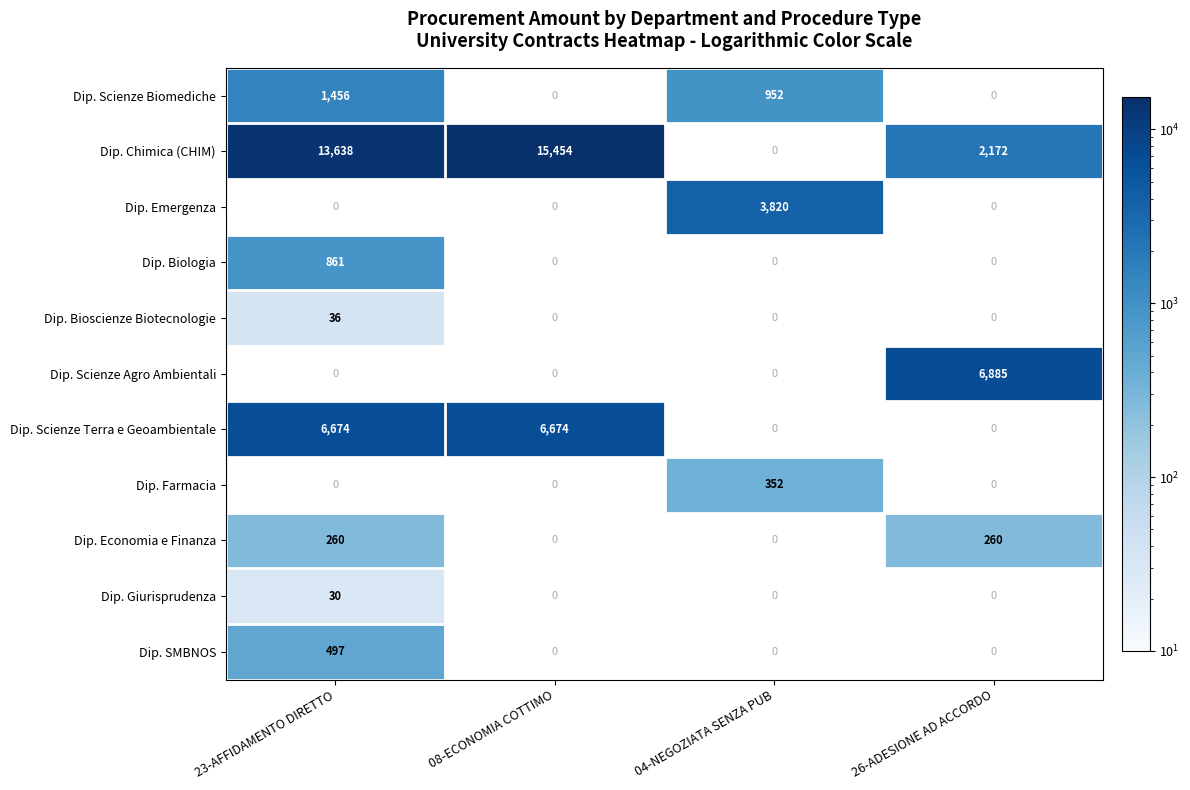

The Dip. Biologia series shows 1326 at 23-AFFIDAMENTO DIRETTO. True or false?

False